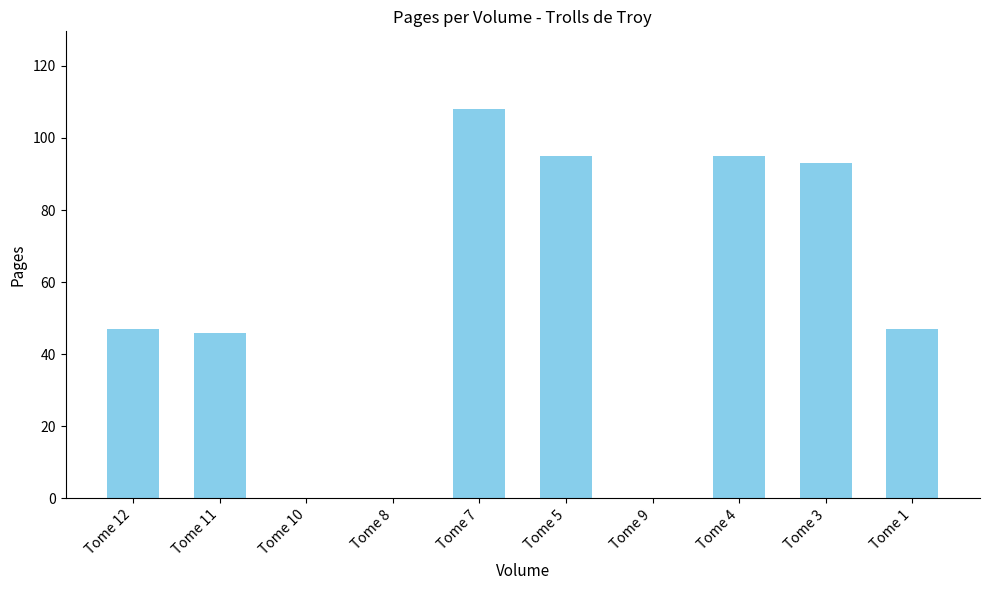

What is the sum of all values?

531